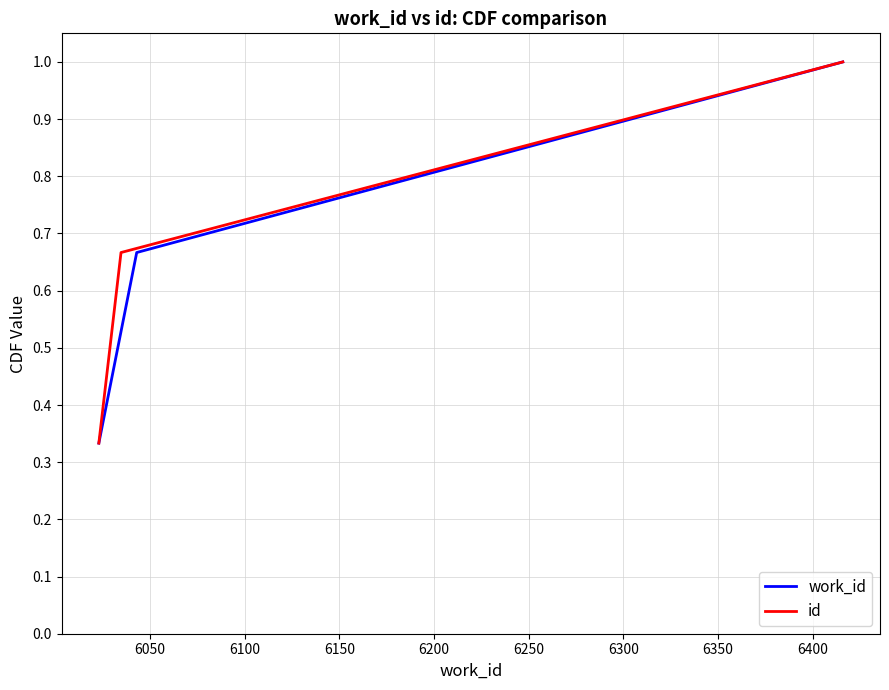

Which has a higher value, 6100 or 6050?

6100